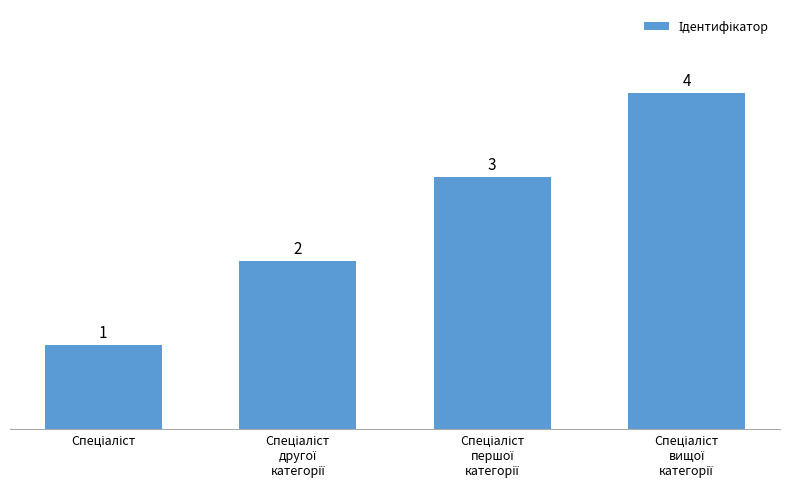

Reading left to right, transcribe all the data shown in this chart.

1	2	3	4